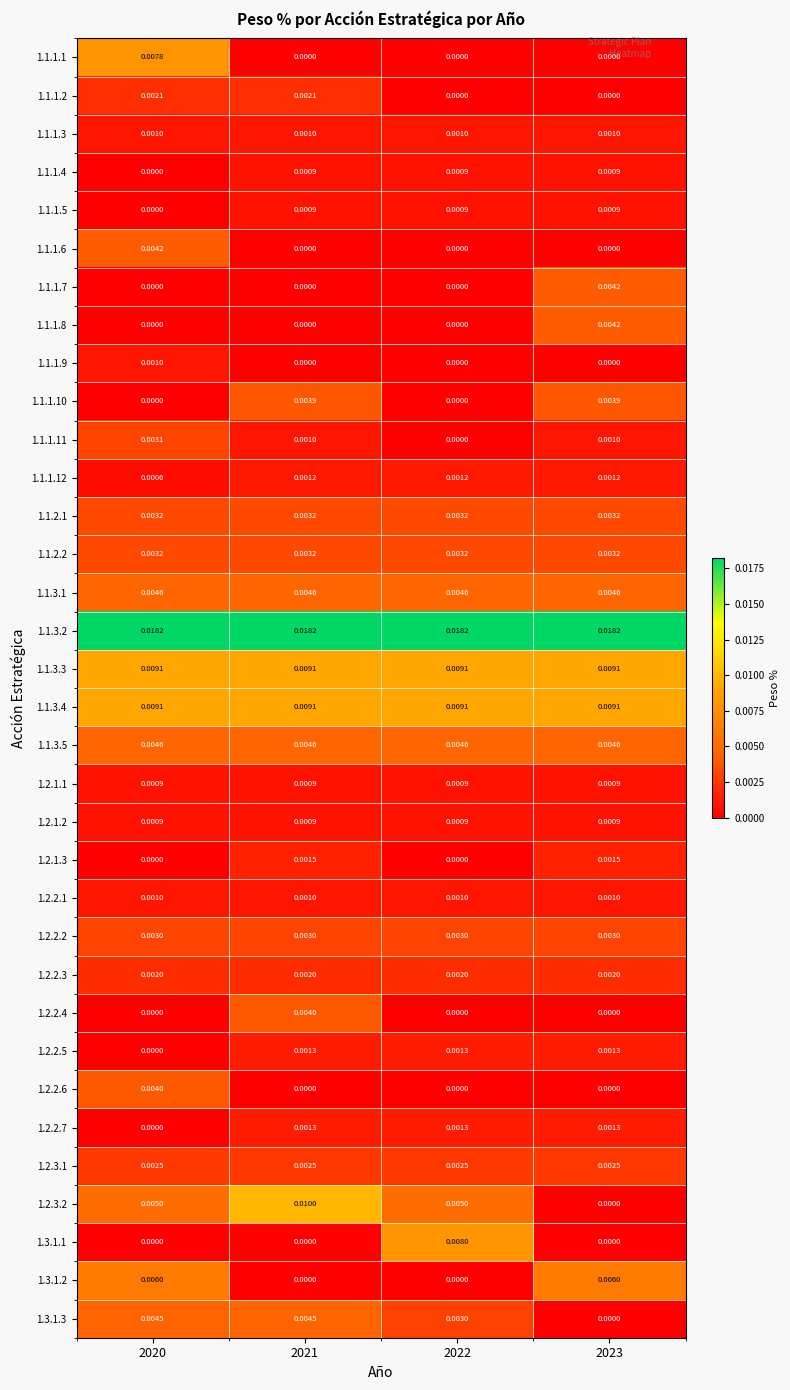

How many values in the 1.1.1.8 series exceed 0?

1